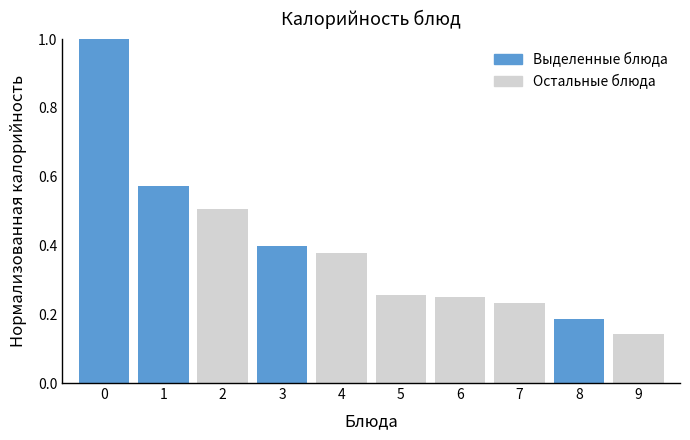

What is the difference between the maximum and second lowest values?

0.8